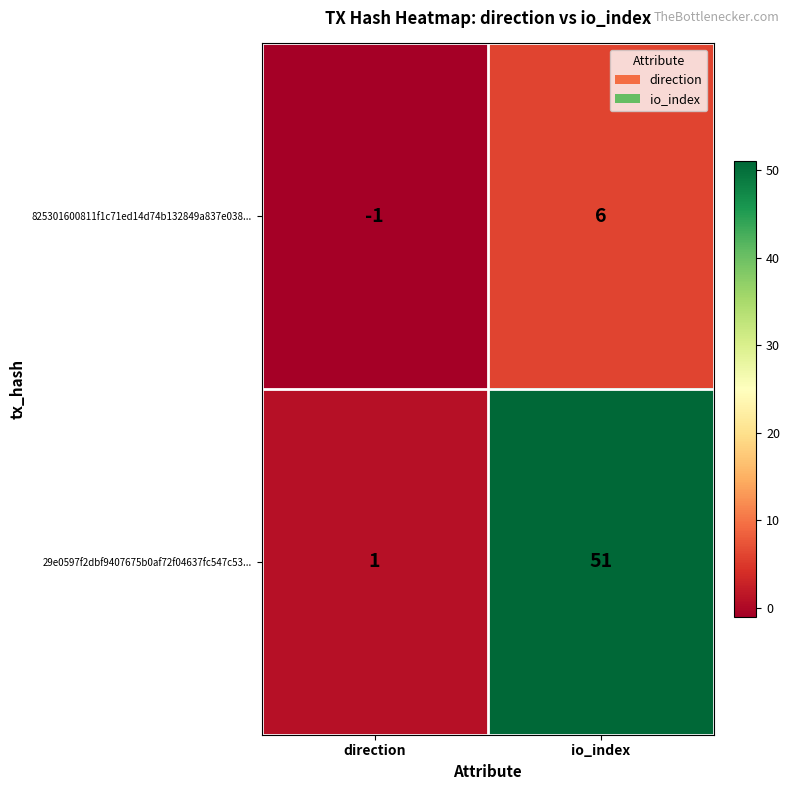

Between direction and io_index, which series saw the biggest shift?

29e0597f2dbf9407675b0af72f04637fc547c53...